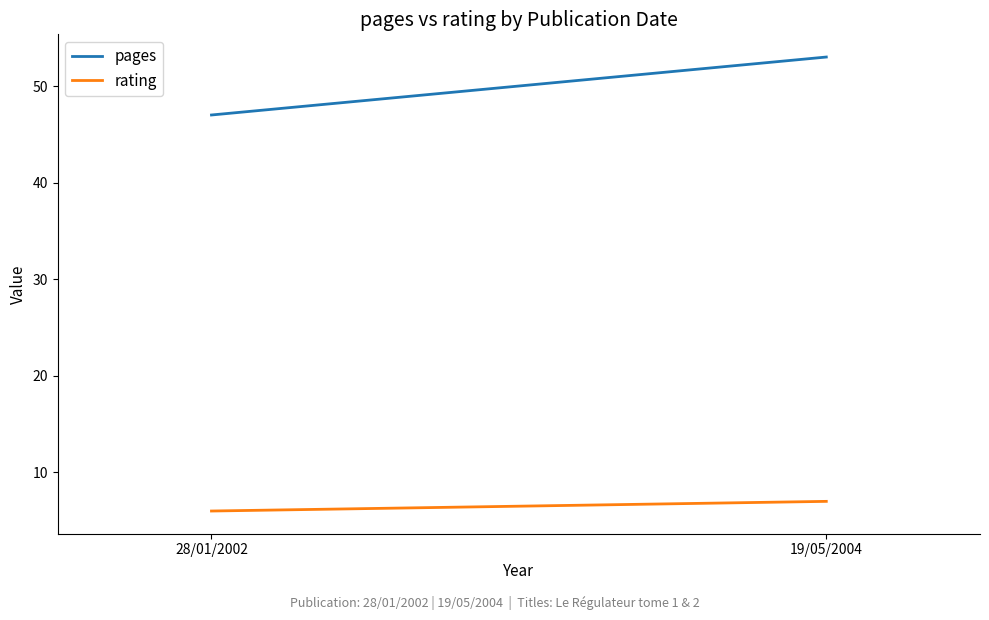

Is the value of pages at 19/05/2004 greater than the value of rating at 19/05/2004?

Yes